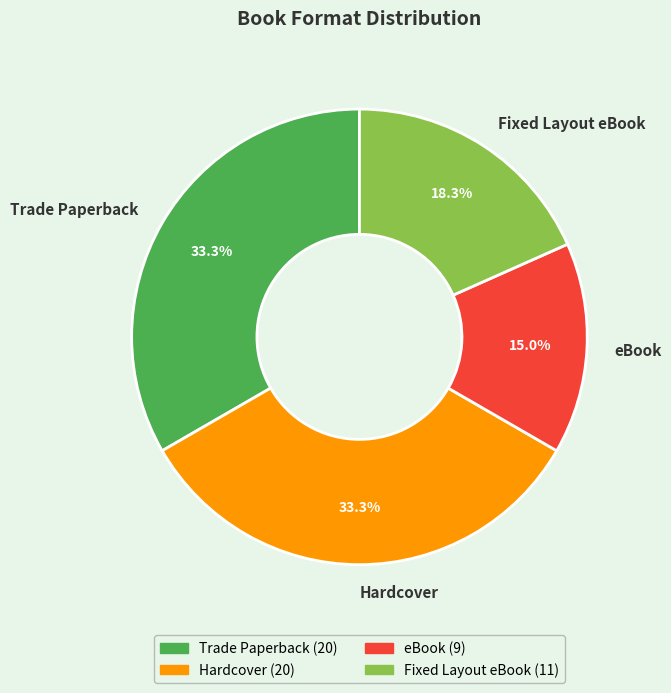

How much of the chart is everything except Hardcover?

66.7%